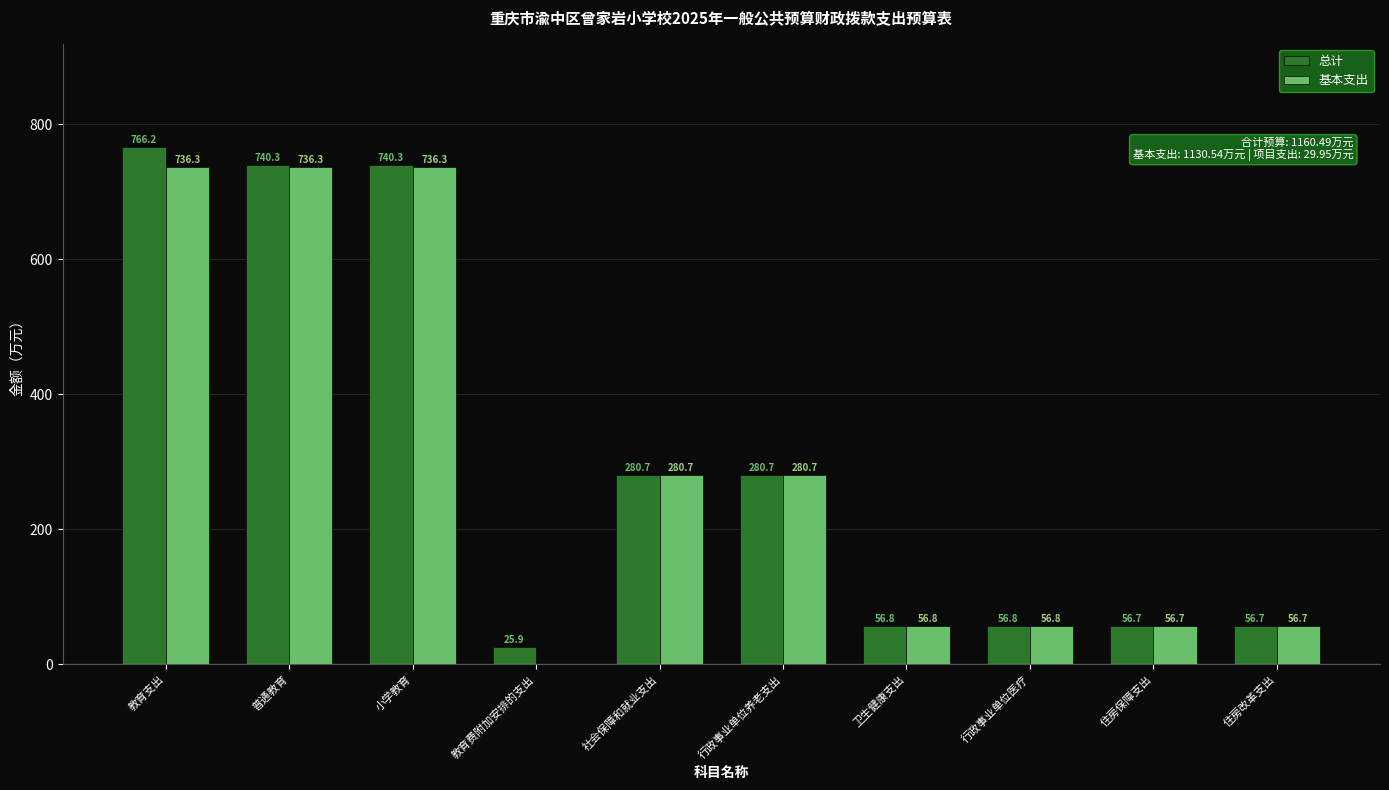

How many groups of bars are there?

10